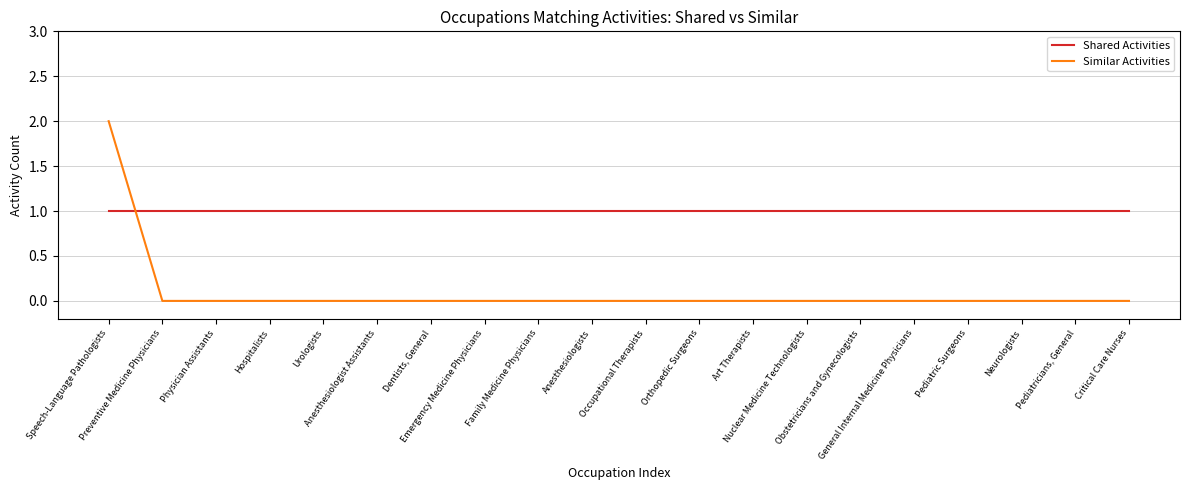

What are all the series names shown in the legend?

Shared Activities, Similar Activities